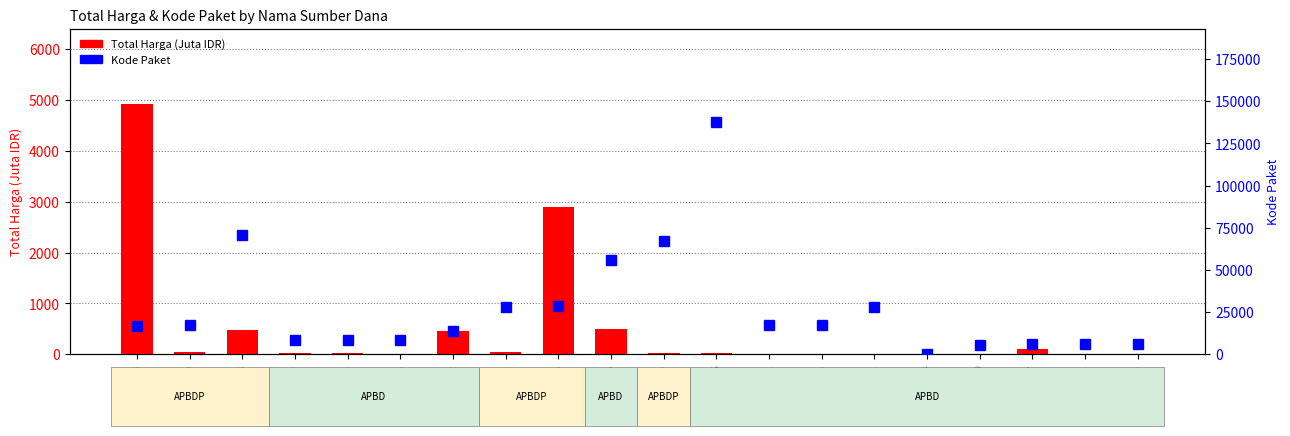

Between 17283 and 28425, which is larger?

28425